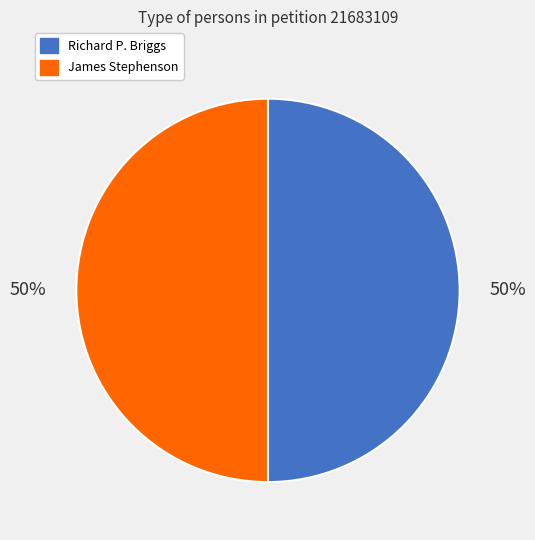

Combined, do James Stephenson and Richard P. Briggs account for over 50%?

Yes